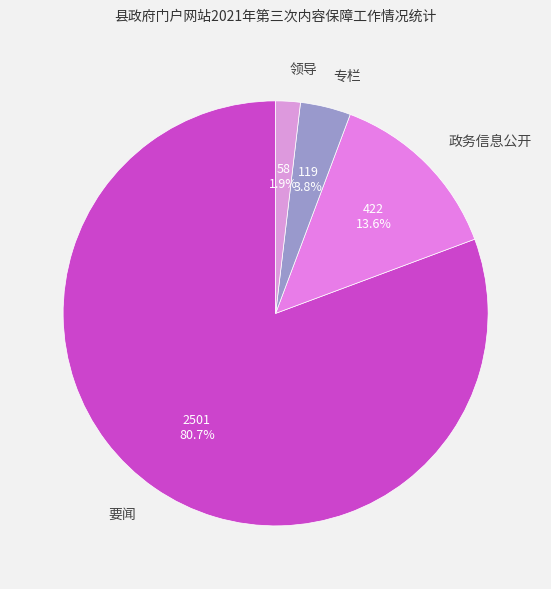

To the nearest percent, what is the combined percentage of 要闻 and 领导?

83%